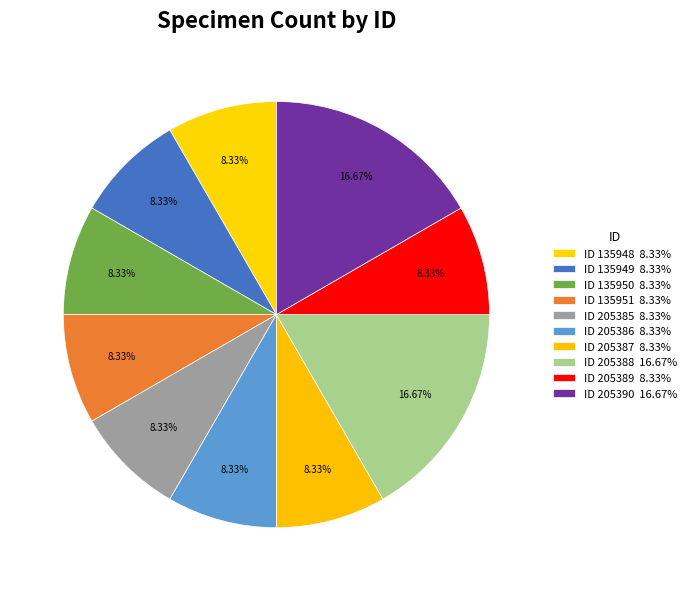

How many segments does this pie chart have?

10